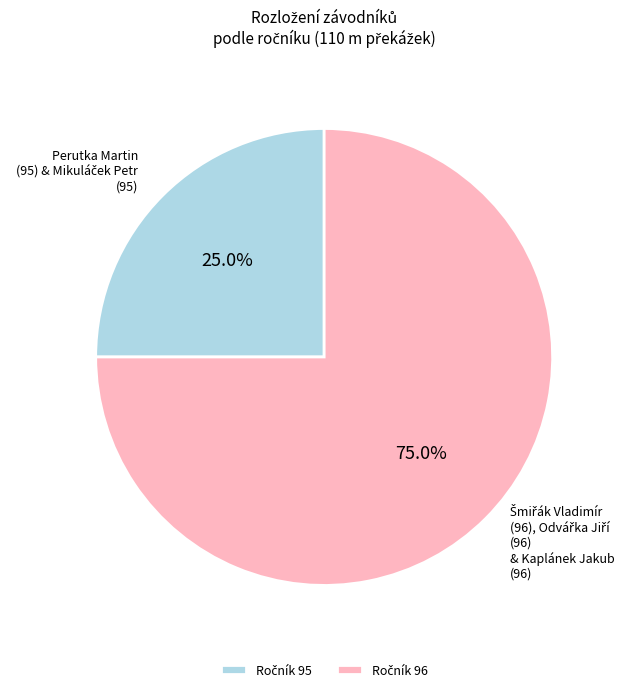

Does any single category account for the majority?

Yes